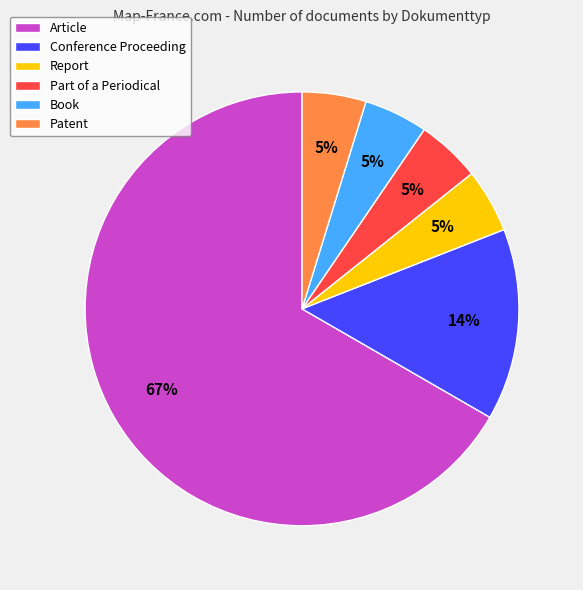

Combined, do Report and Book account for over 50%?

No